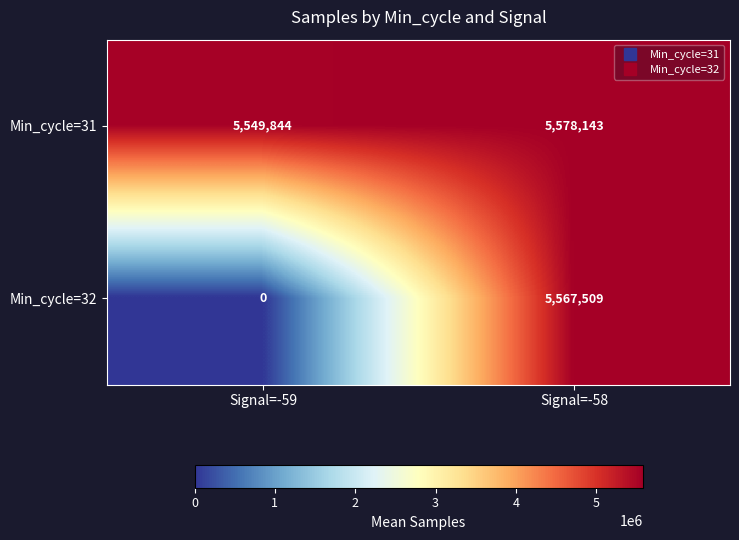

What is the difference between the maximum and minimum values in the Min_cycle=32 series?

5567509